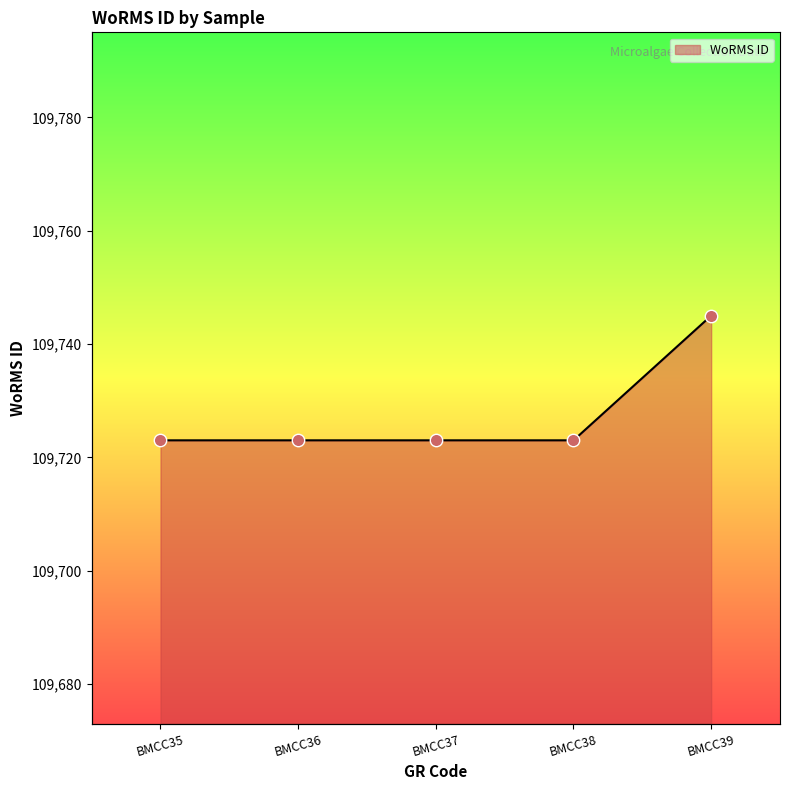

What is the change in value from BMCC35 to BMCC39?

+22